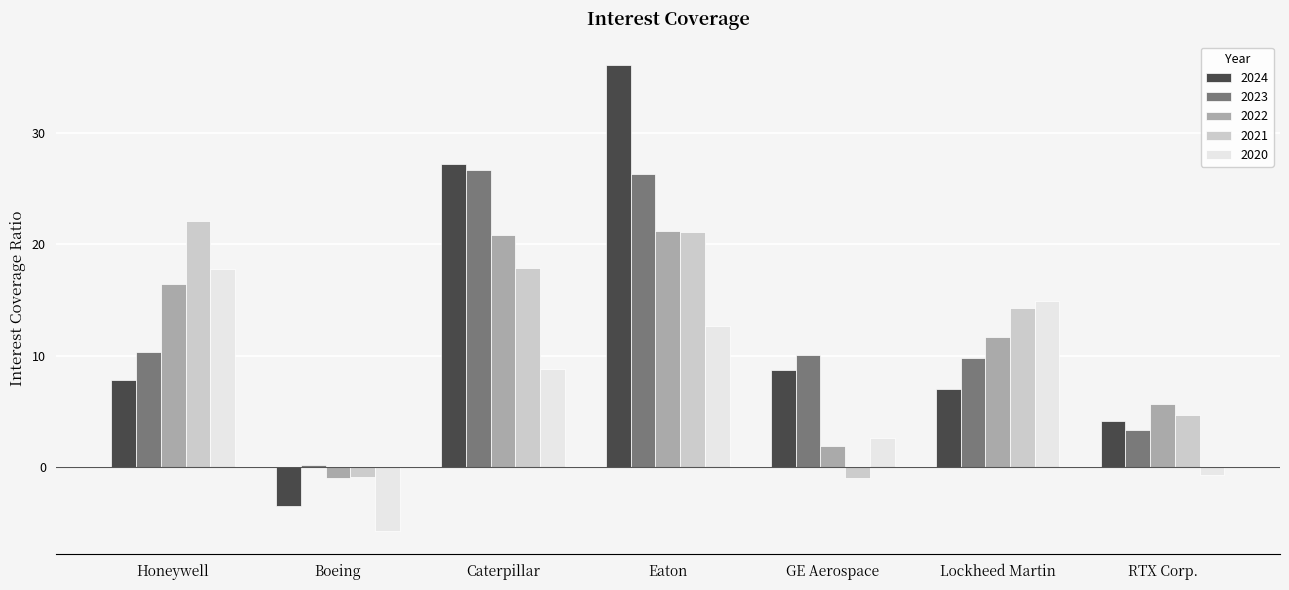

How many bars are there in each group?

5